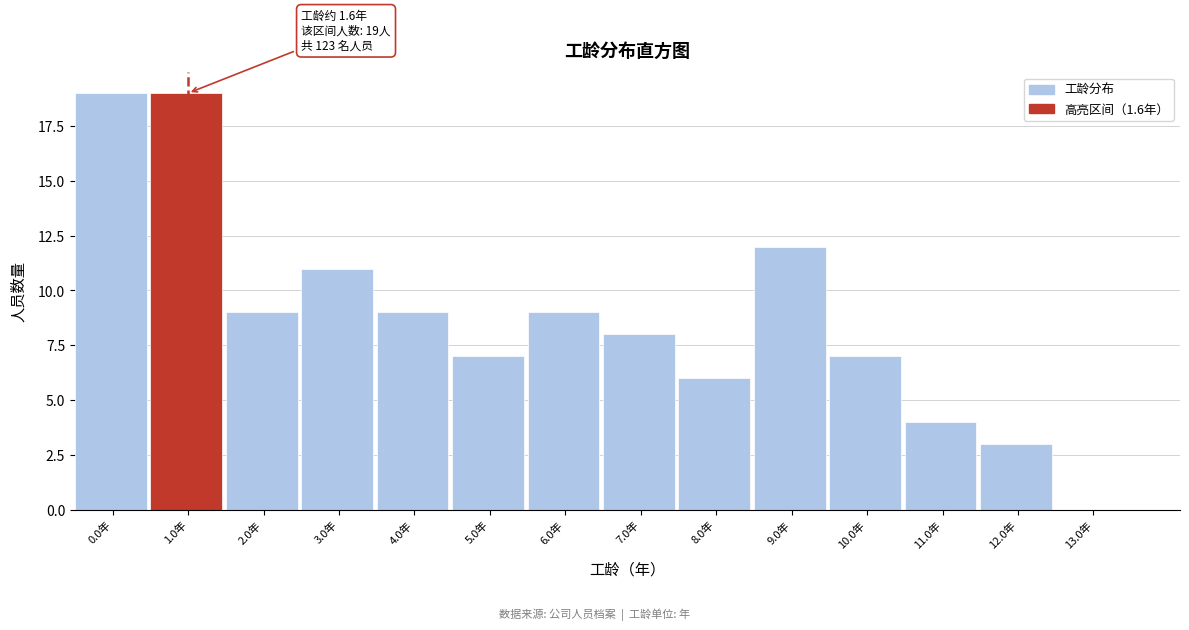

Reading right to left, list all the values displayed in this chart.

13.0年=0	12.0年=3	11.0年=4	10.0年=7	9.0年=12	8.0年=6	7.0年=8	6.0年=9	5.0年=7	4.0年=9	3.0年=11	2.0年=9	1.0年=19	0.0年=19